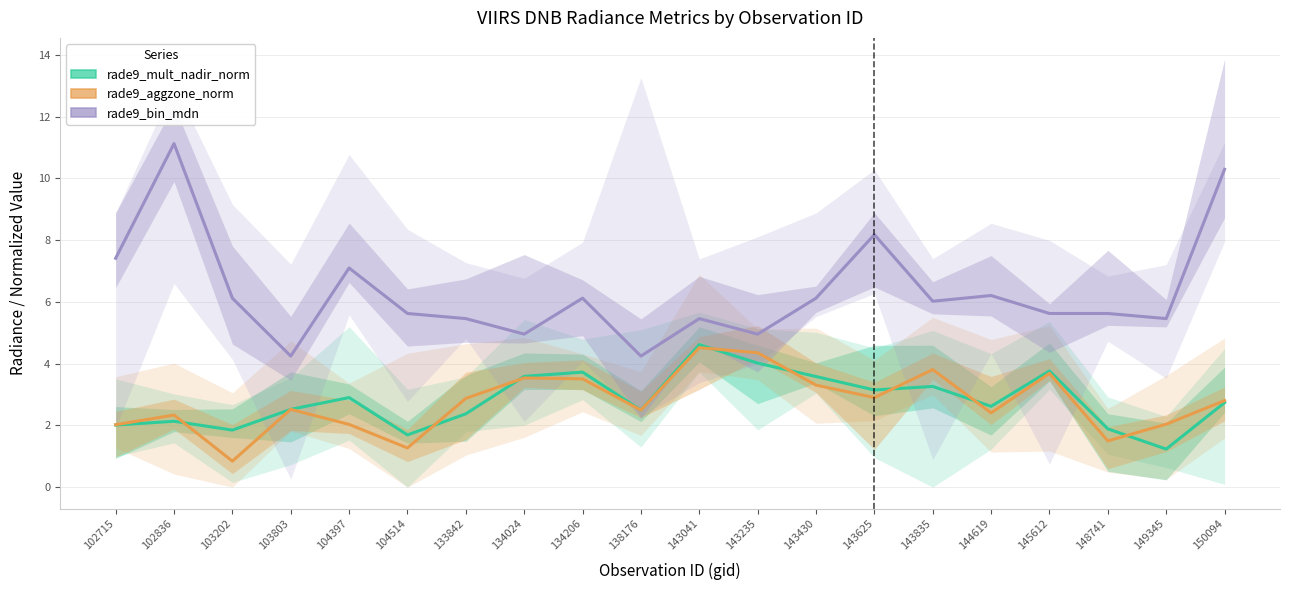

Is it true that rade9_aggzone_norm equals 2.4 at 144619?

True